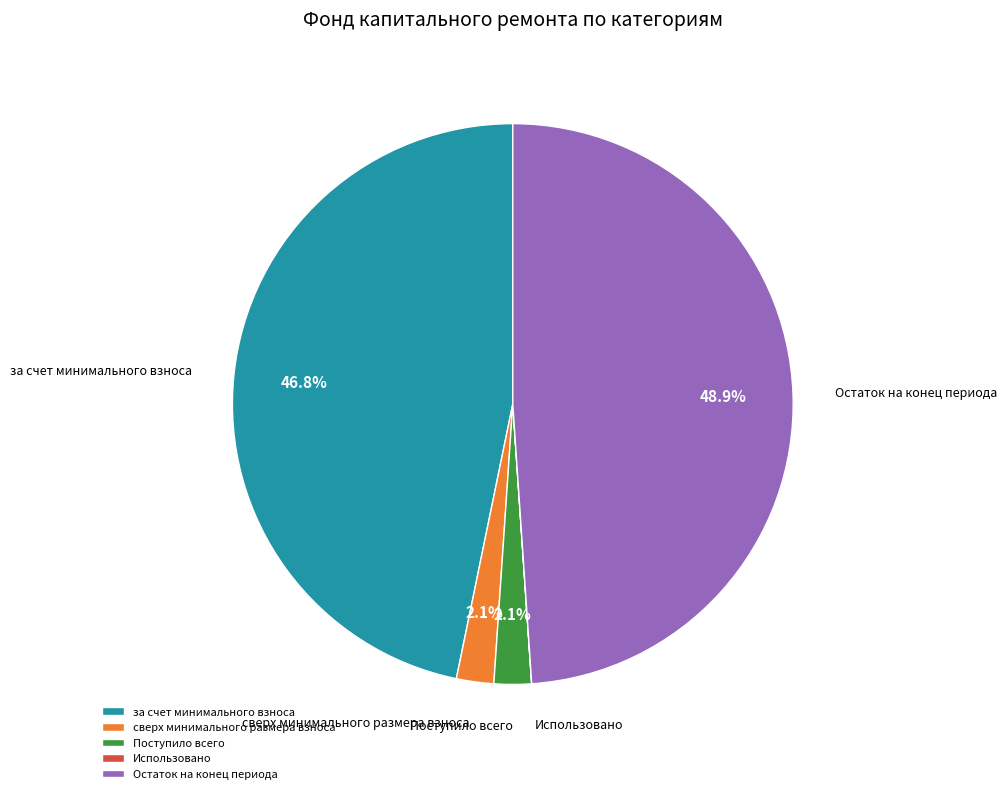

To the nearest percent, what is the difference between the largest and smallest slice percentages?

49%